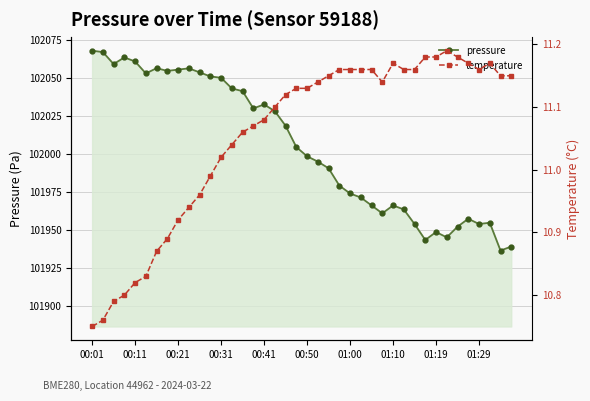

The value of pressure at 00:41 is 156868.2. True or false?

False